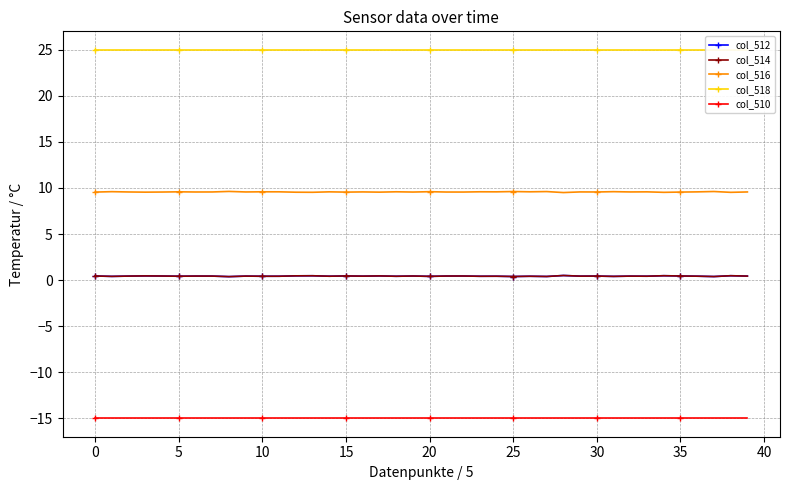

Which series changed the most between 30 and 31?

col_512